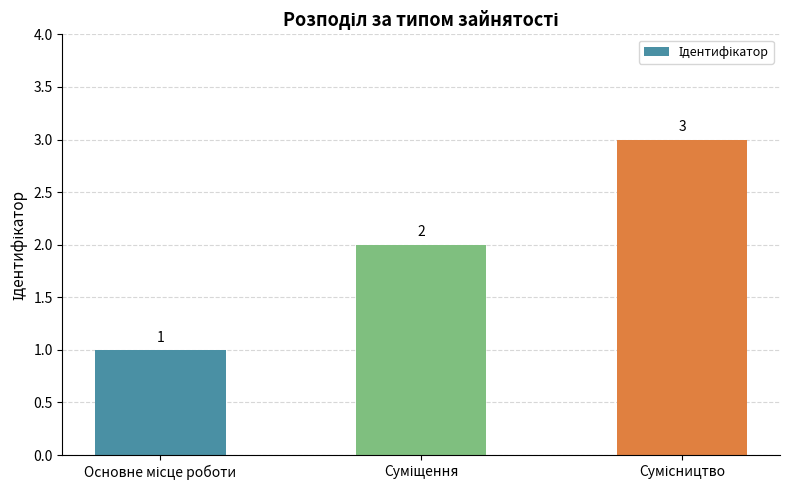

What is the greatest value displayed?

3